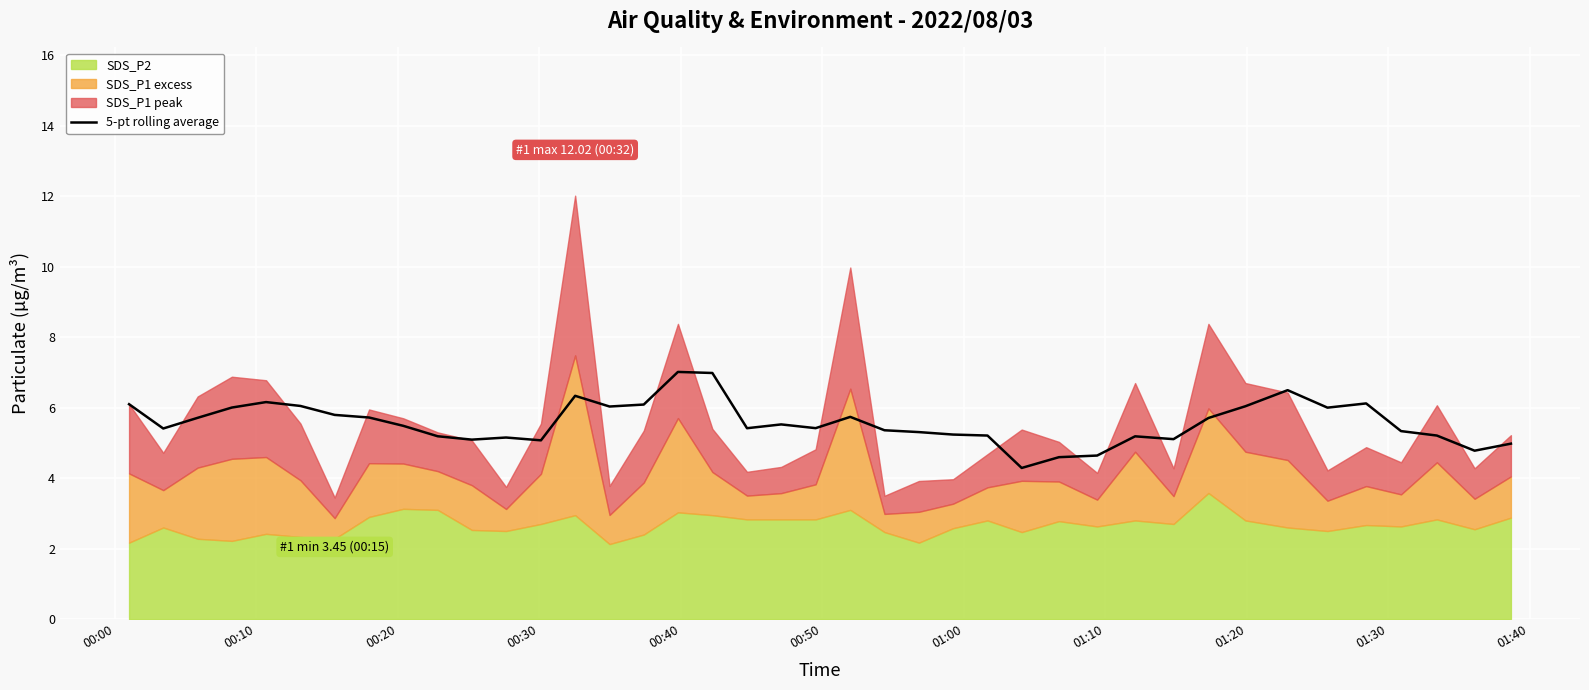

What is the maximum value for 5-pt rolling average?

7.0